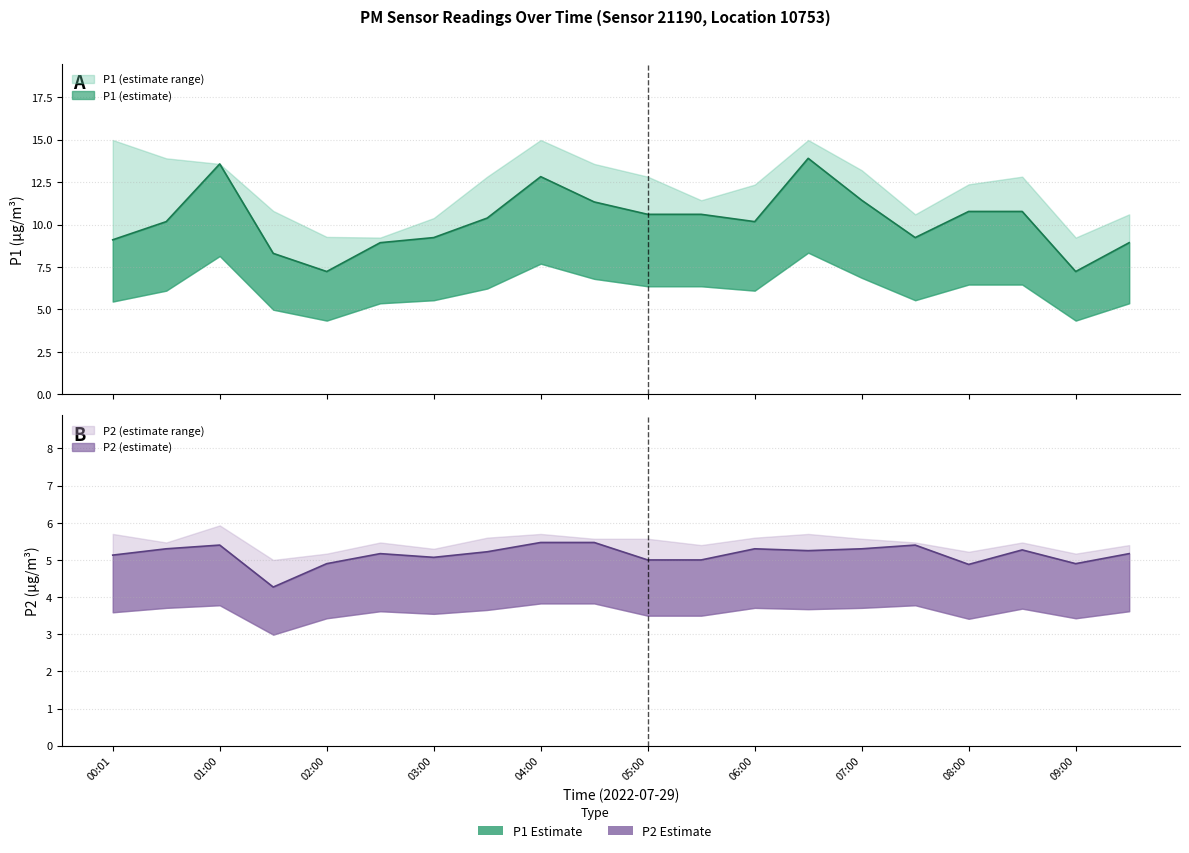

What is the sum of the P2 values at 07:30 and 01:30?

9.7